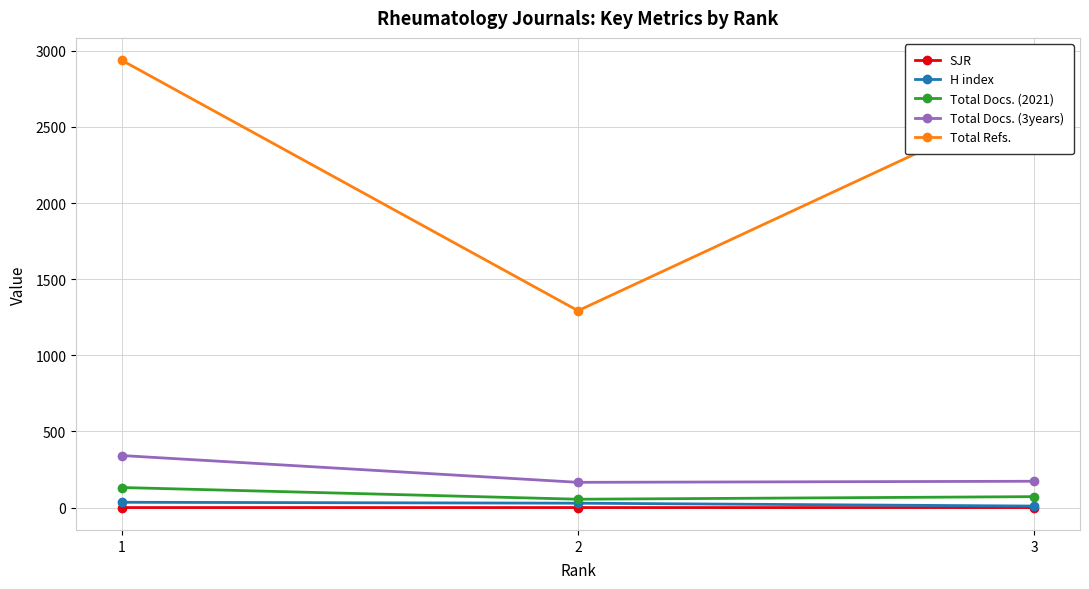

Which series changed the most between 1 and 2?

Total Refs.